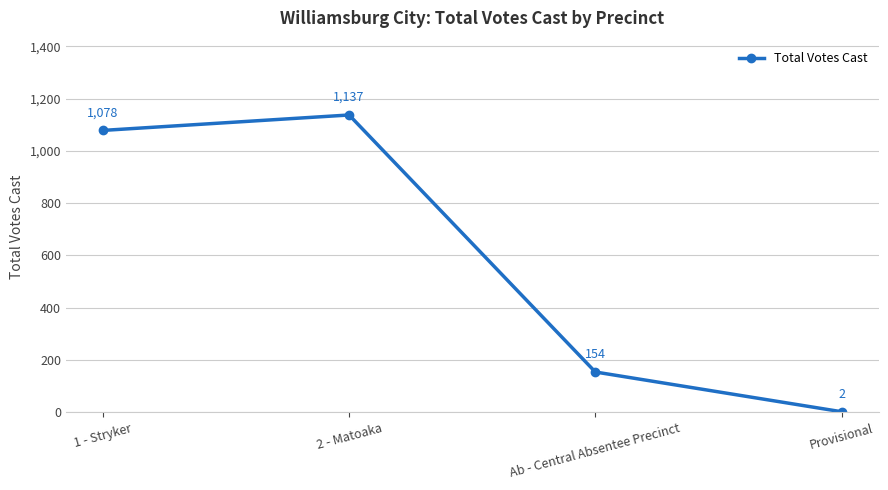

True or false: the data shows 2 at Provisional.

True